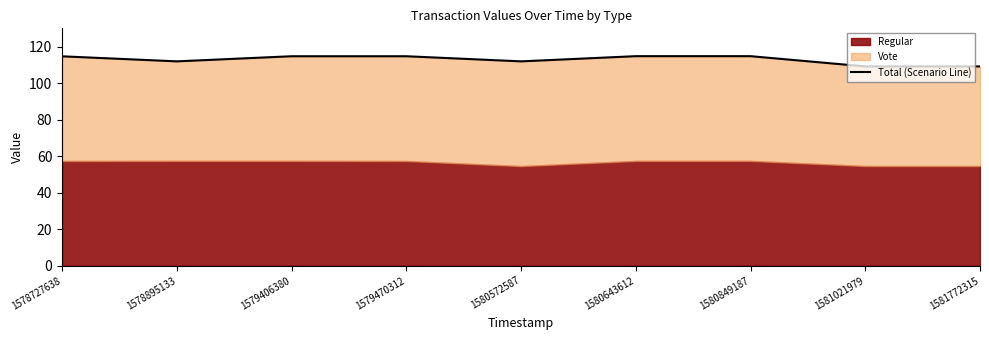

What is the change in value from 1579406380 to 1581772315?

-5.6